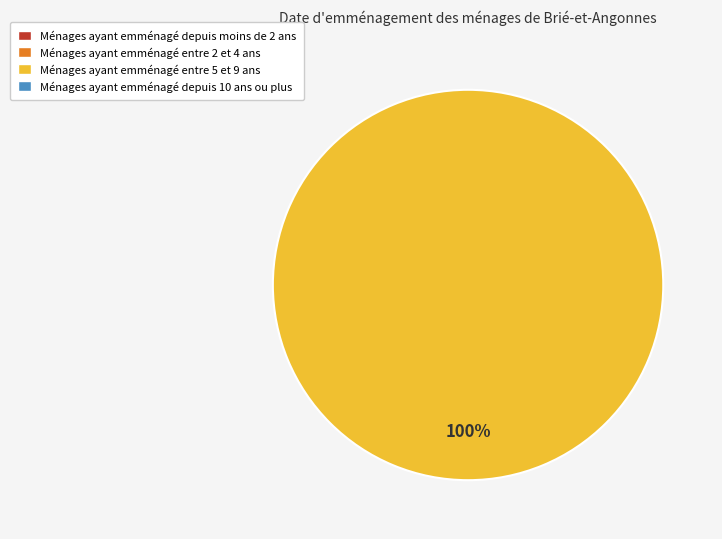

Does direction=-1 (io_index=0) account for over 50% of the chart?

No